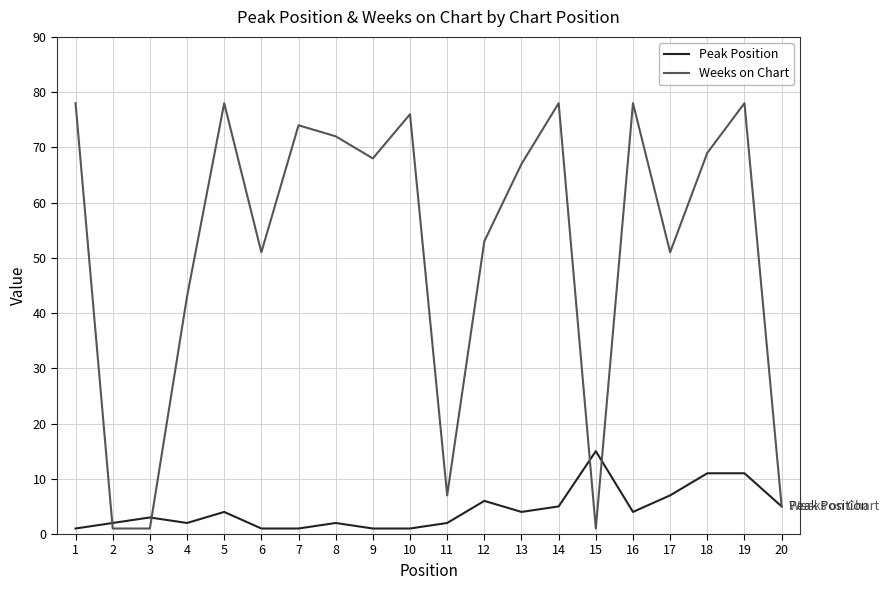

Does the chart display data point markers on the line(s)?

No